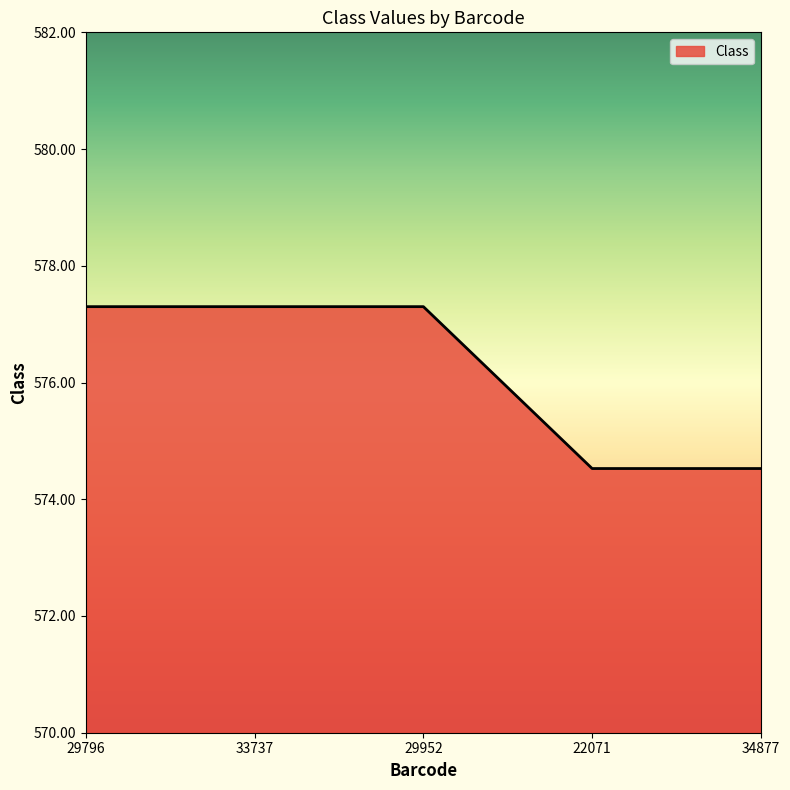

Reading left to right, extract all data points from this chart.

29796=577.3	33737=577.3	29952=577.3	22071=574.5	34877=574.5